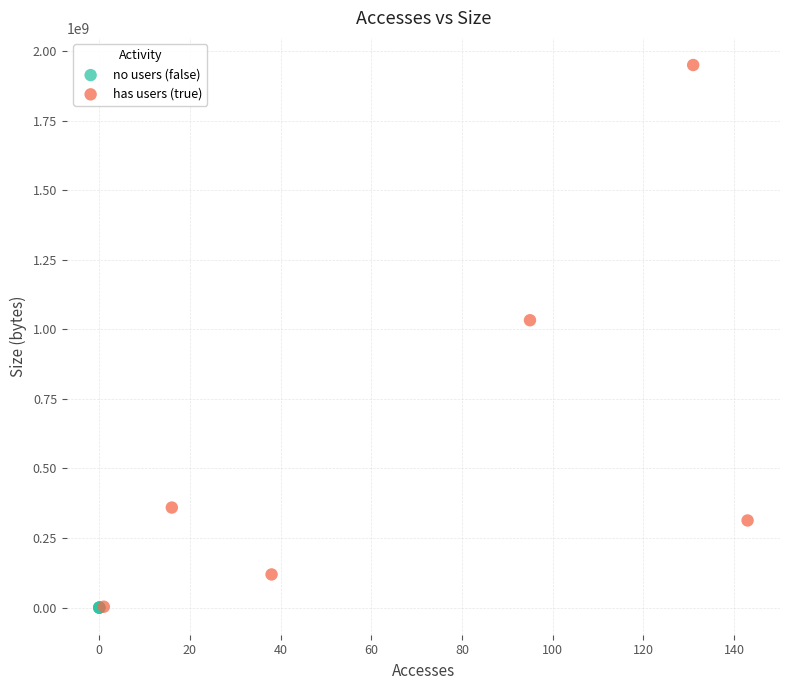

Which series reaches the maximum Y coordinate?

has users (true)